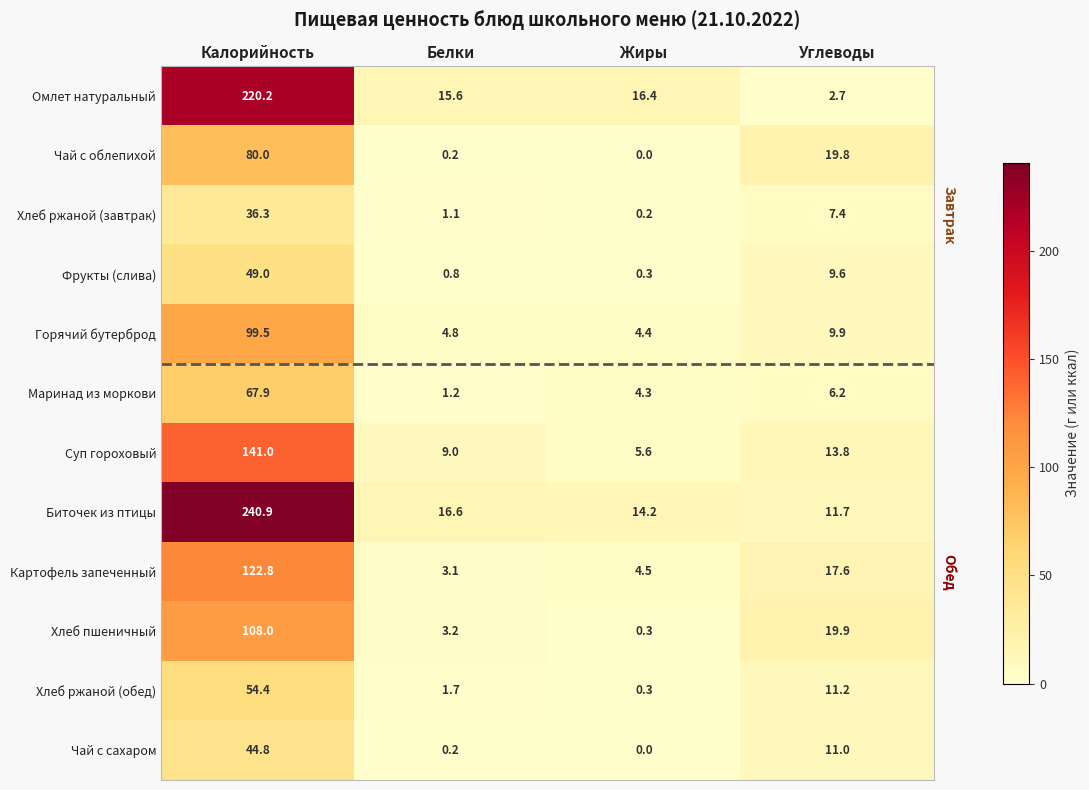

What is the sum of all Картофель запеченный values?

148.0